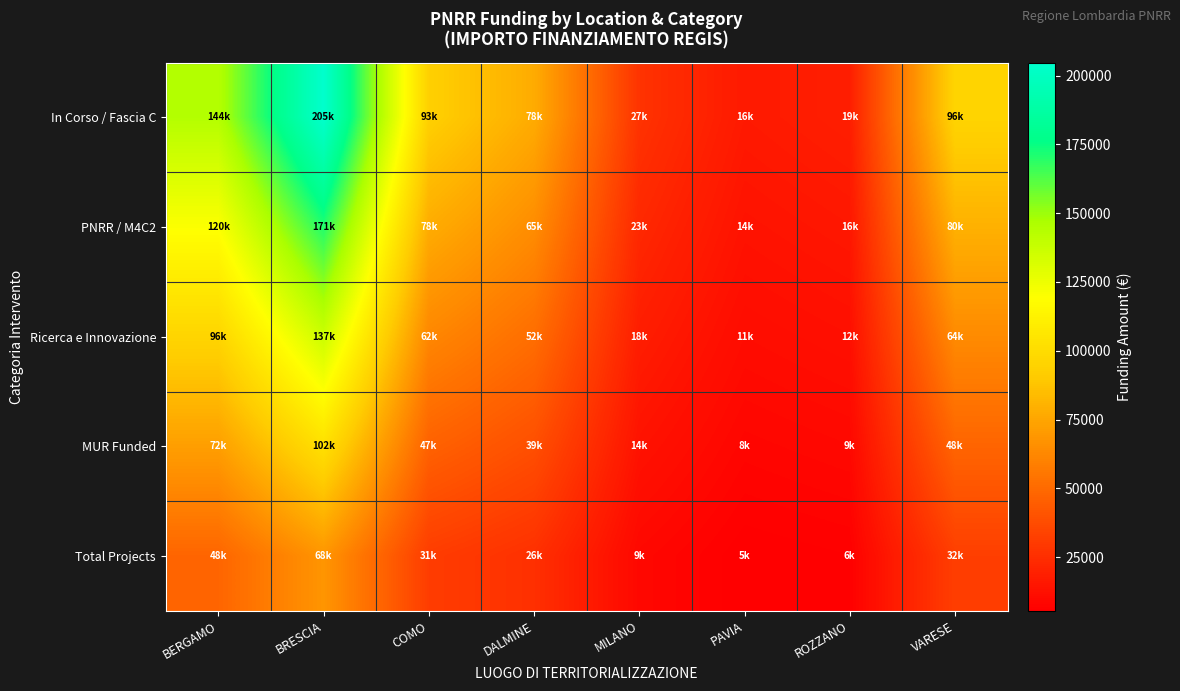

At which category is the sum across all series the highest?

BRESCIA